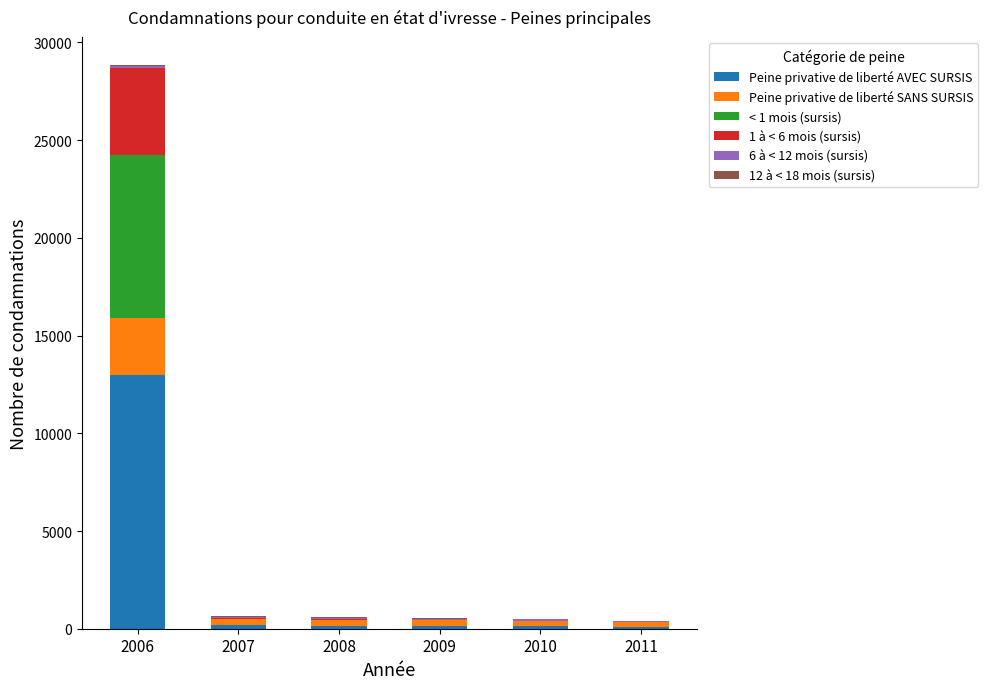

At which category is the sum across all series the highest?

2006